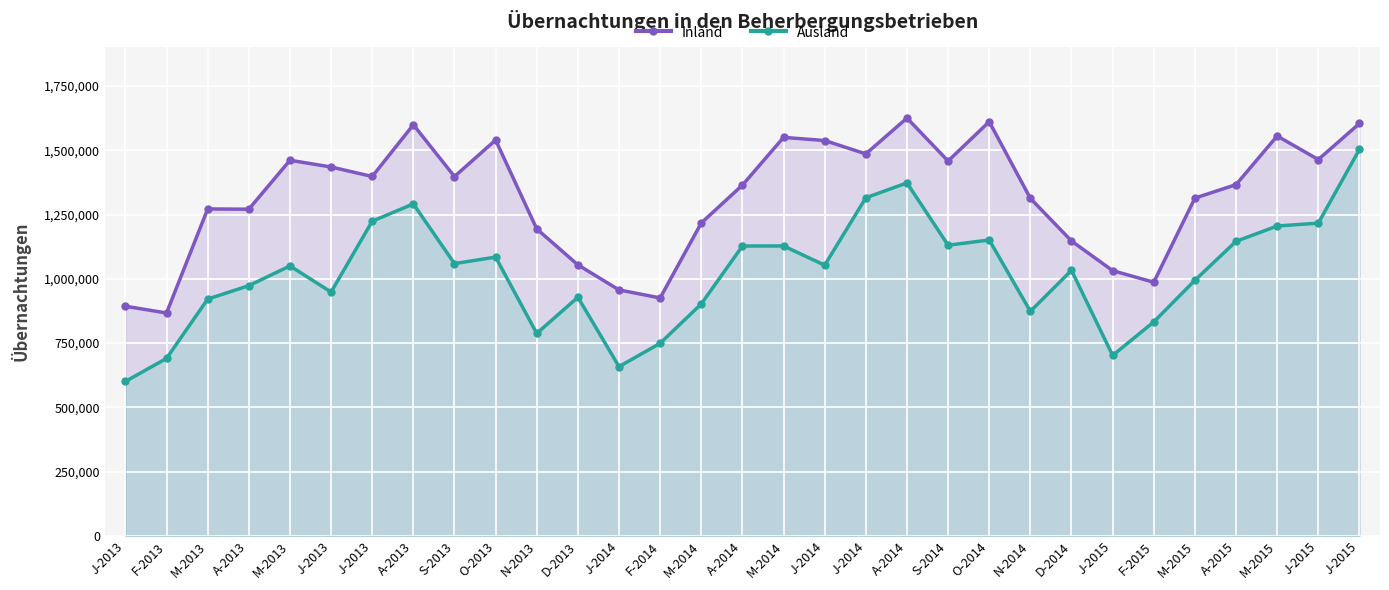

How many interior local peaks does the Ausland series have?

8